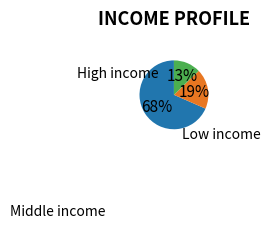

Is there a majority slice in this chart?

Yes